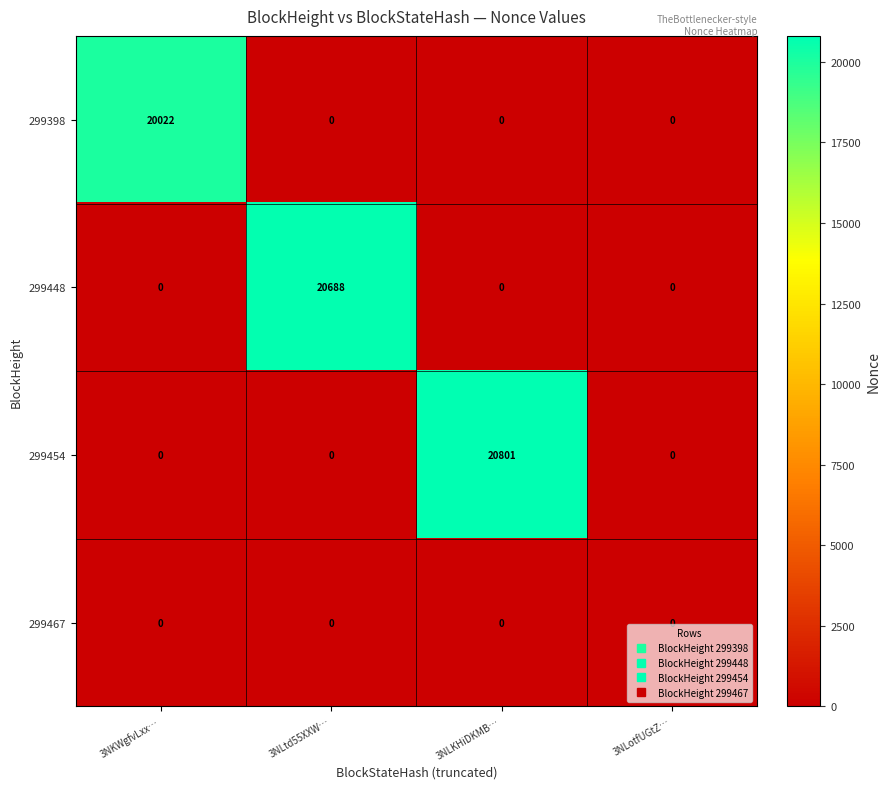

True or false: 299398 has a value of 6233 at 3NLtd55XXW….

False